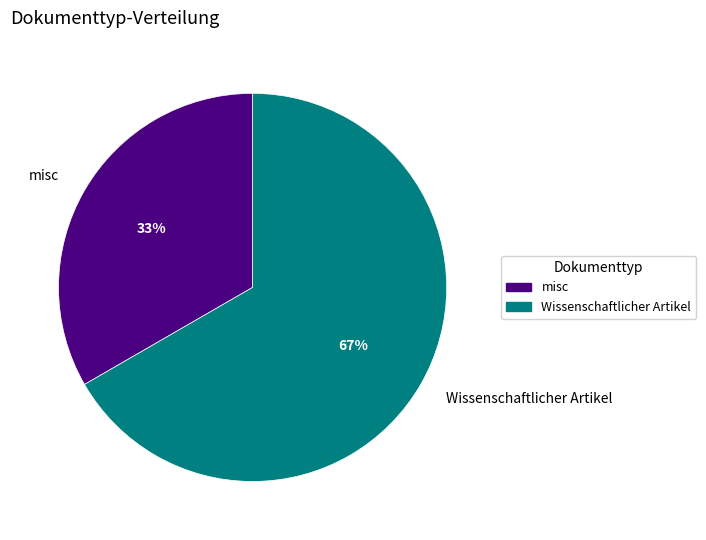

Which slice is the smallest?

misc